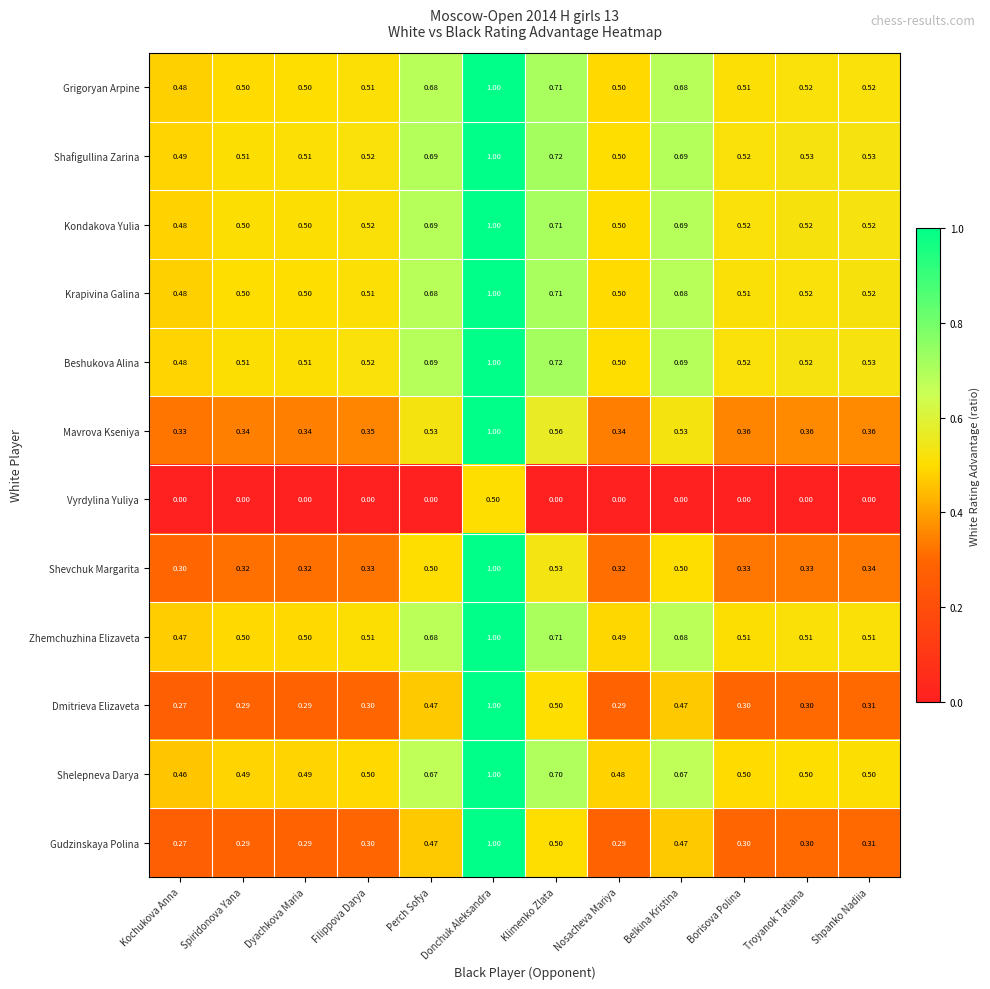

Where is Shevchuk Margarita nearest to the value 0?

Kochukova Anna